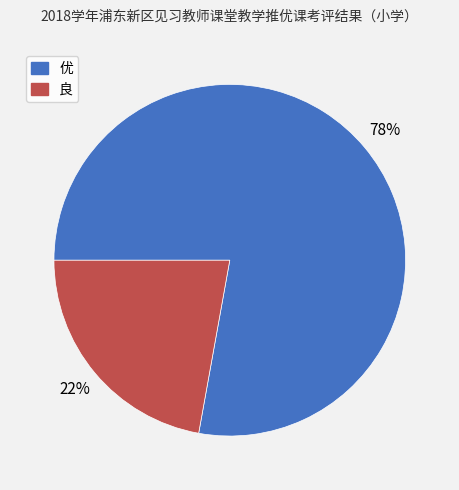

To the nearest percent, what percentage of the pie is 优?

78%